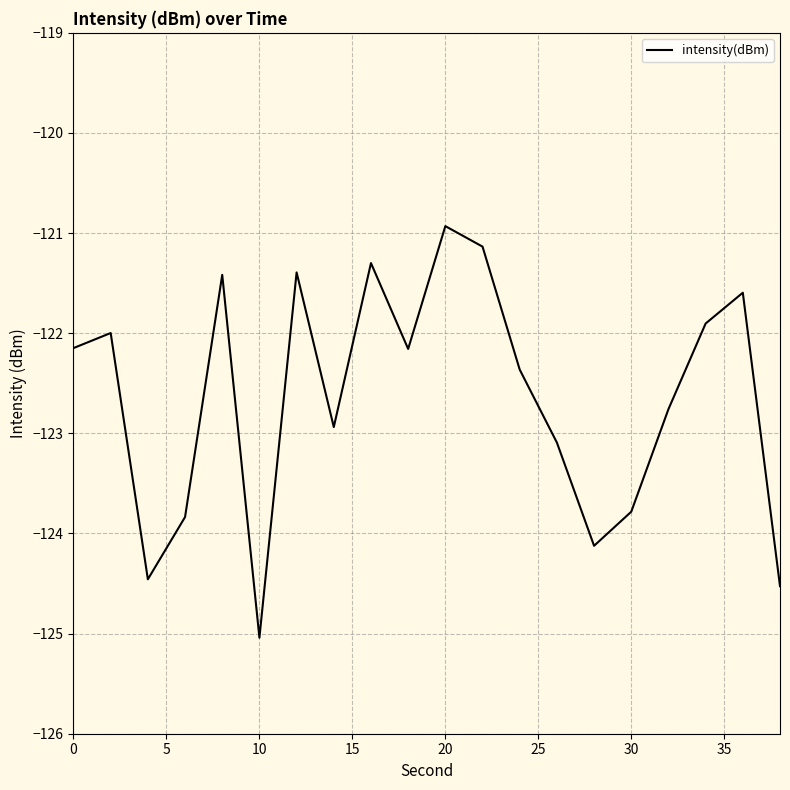

What is the greatest value displayed?

-120.9